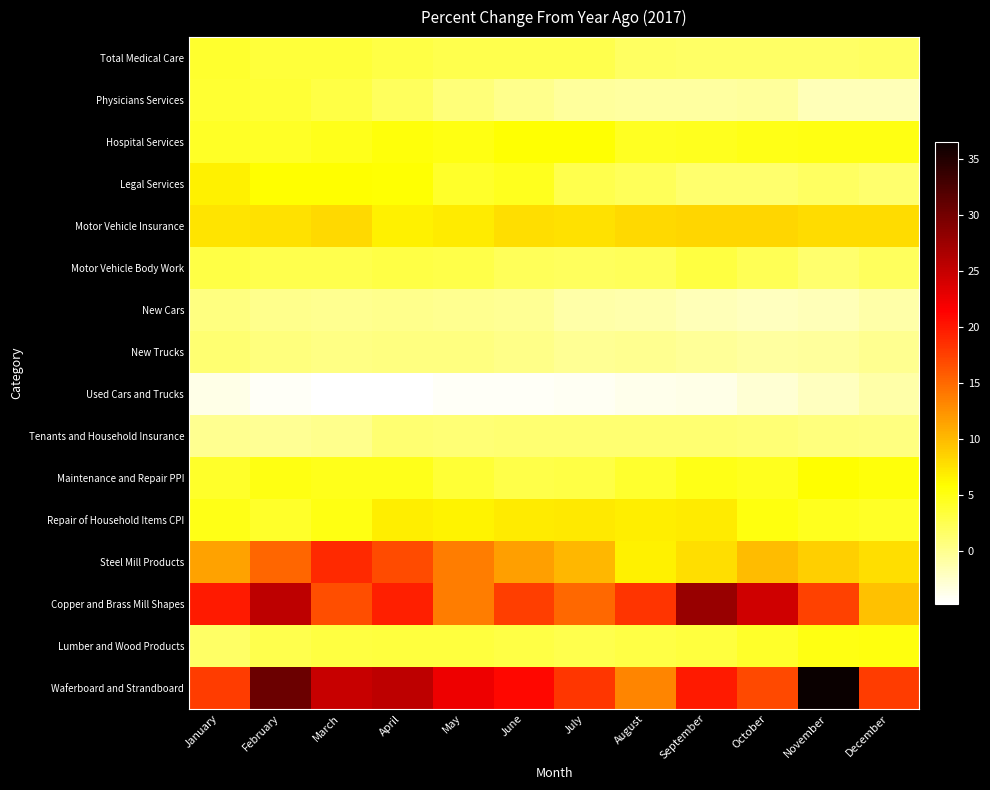

List the series in order of their peak value, lowest first.

Used Cars and Trucks, New Cars, New Trucks, Tenants and Household Insurance, Motor Vehicle Body Work, Physicians Services, Total Medical Care, Lumber and Wood Products, Hospital Services, Maintenance and Repair PPI, Legal Services, Repair of Household Items CPI, Motor Vehicle Insurance, Steel Mill Products, Copper and Brass Mill Shapes, Waferboard and Strandboard